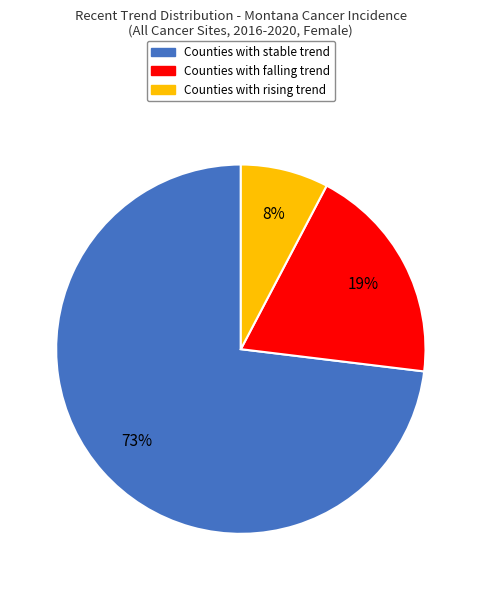

Count the number of slices in the pie.

3